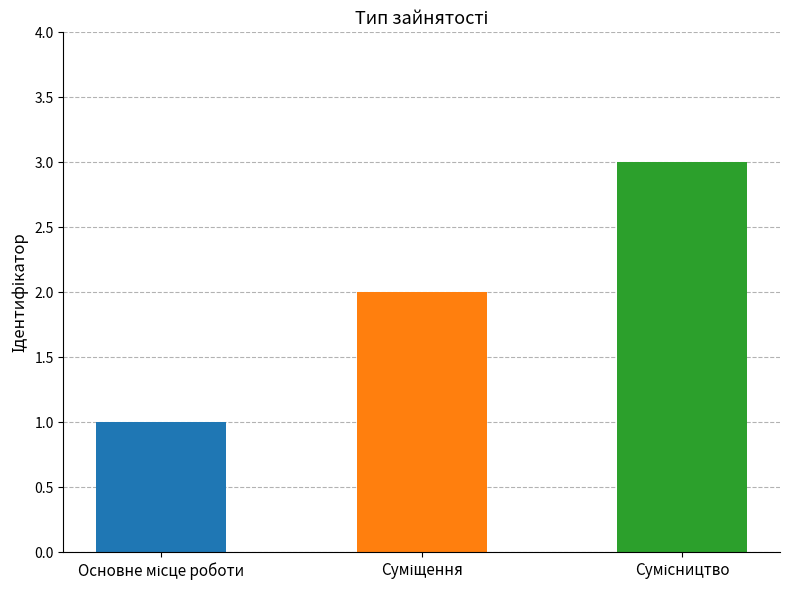

The chart shows a value of 5 at Сумісництво. True or false?

False